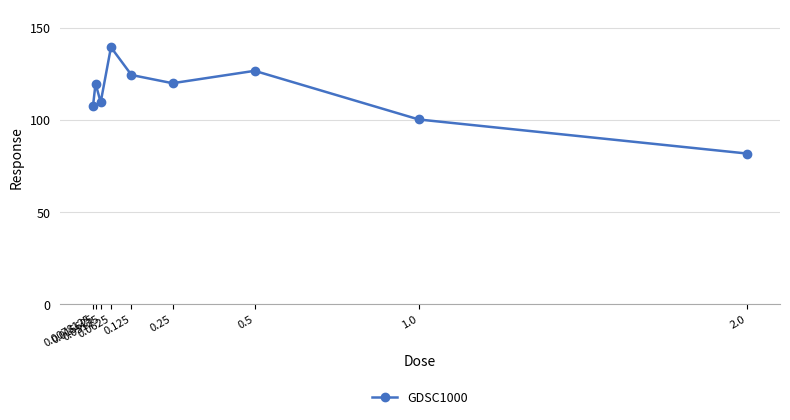

Where is the first local minimum?

0.03125